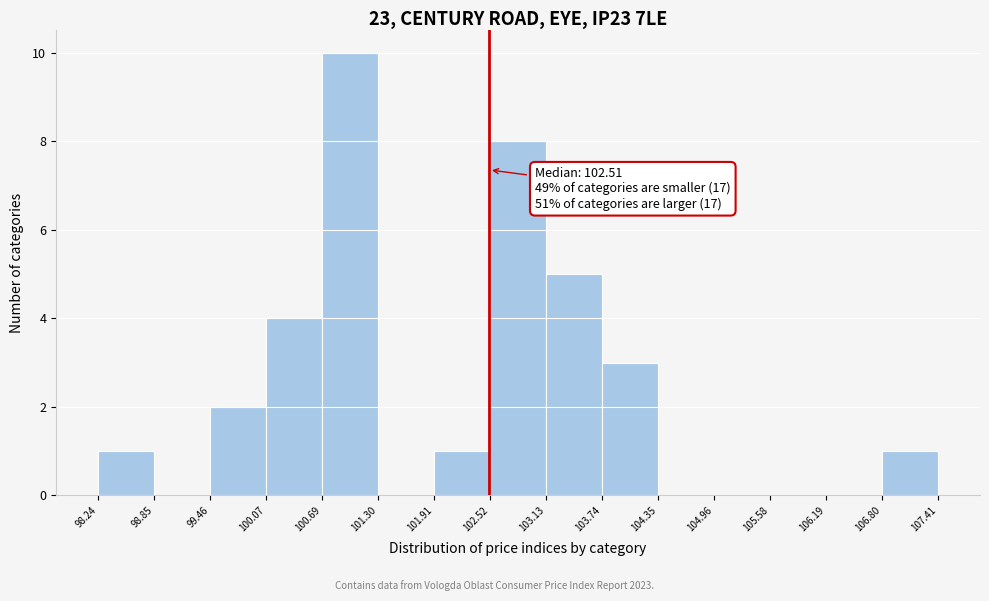

Over which range of the x-axis is the bar tallest?

100.69 to 101.30